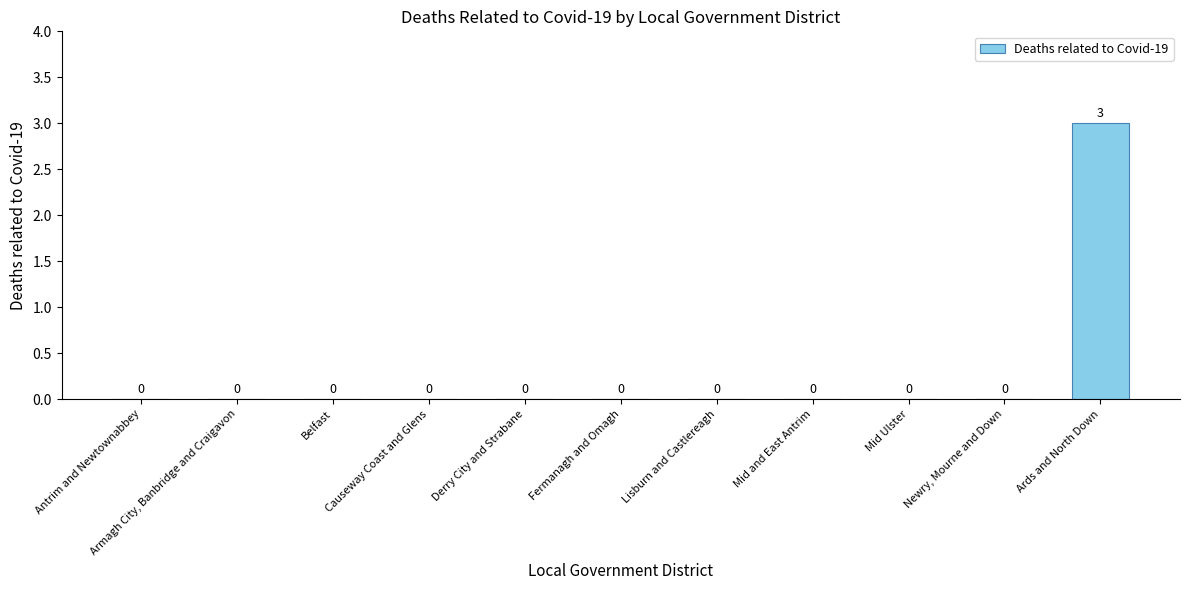

Is it true that the value at Fermanagh and Omagh is 2?

False